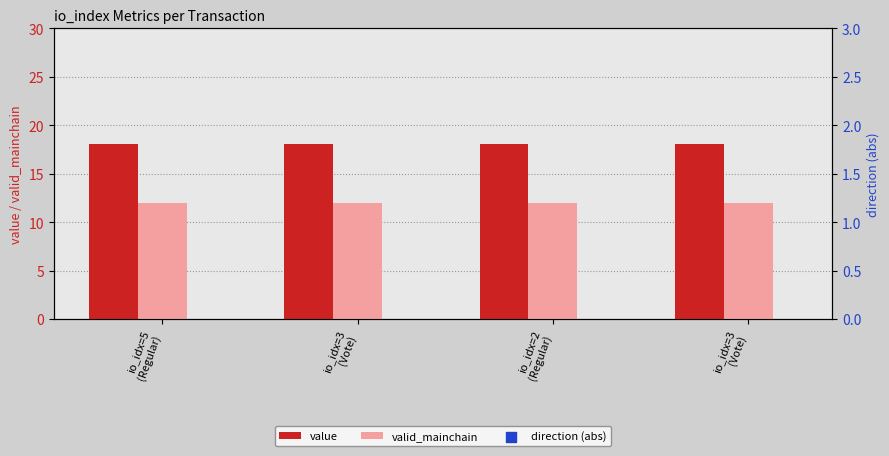

Which series reaches the minimum Y coordinate?

valid_mainchain